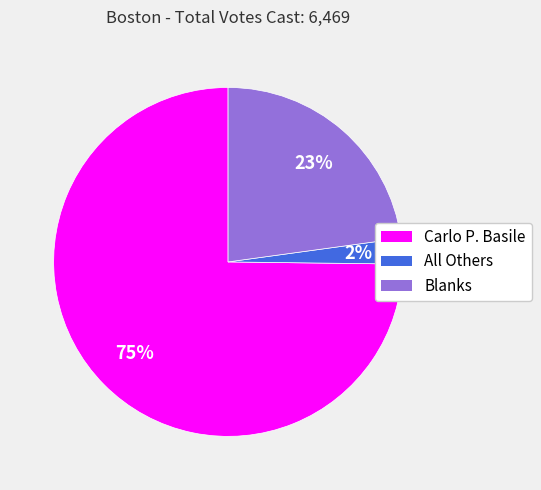

To the nearest percent, what portion does All Others represent?

2%